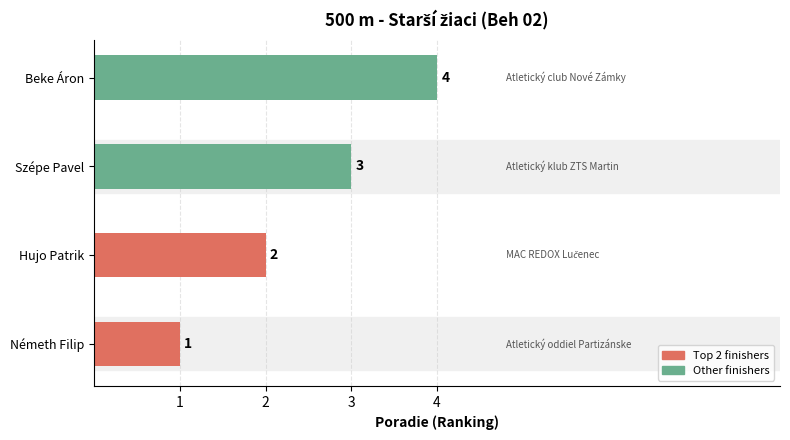

True or false: the data shows 6 at Beke Áron.

False